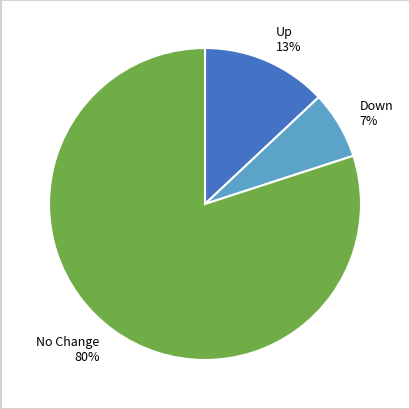

Which has a higher value, No Change 80% or Up 13%?

No Change 80%